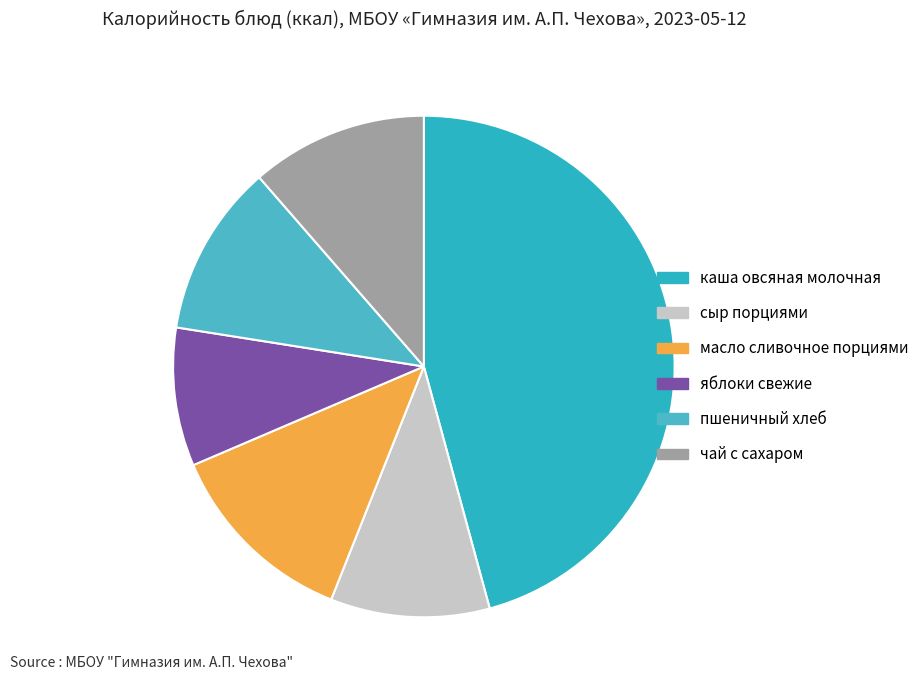

Is there any slice that represents more than half of the pie?

No